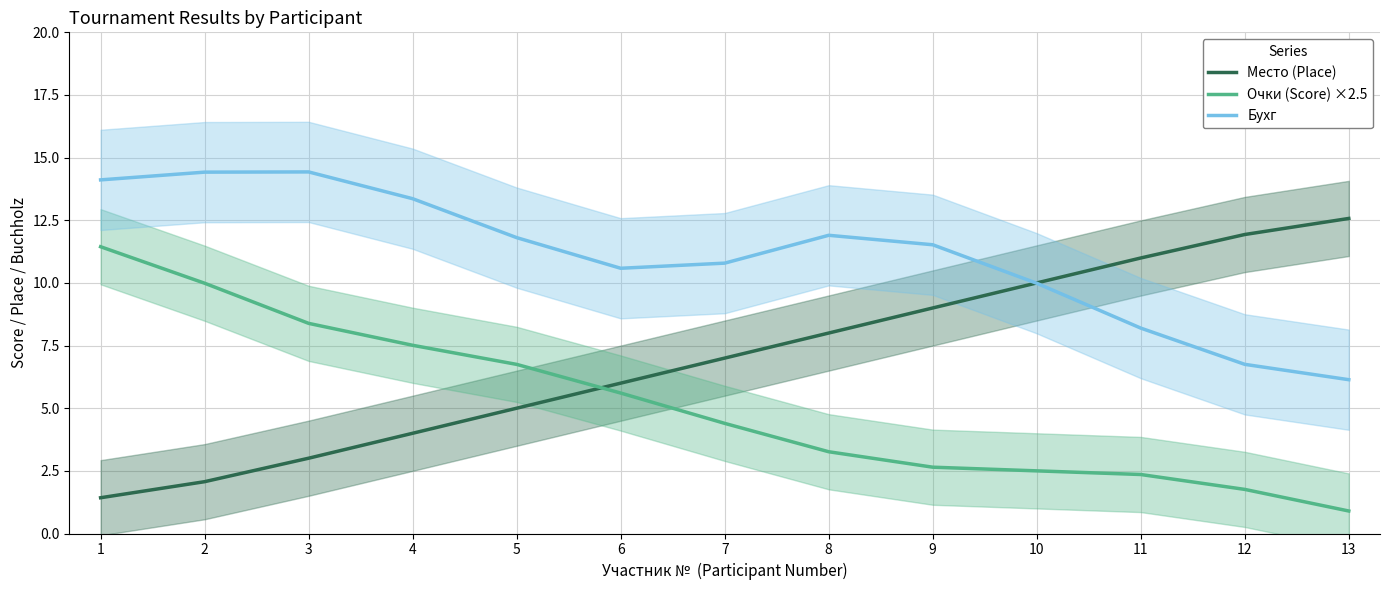

How many categories are shown in the chart?

13